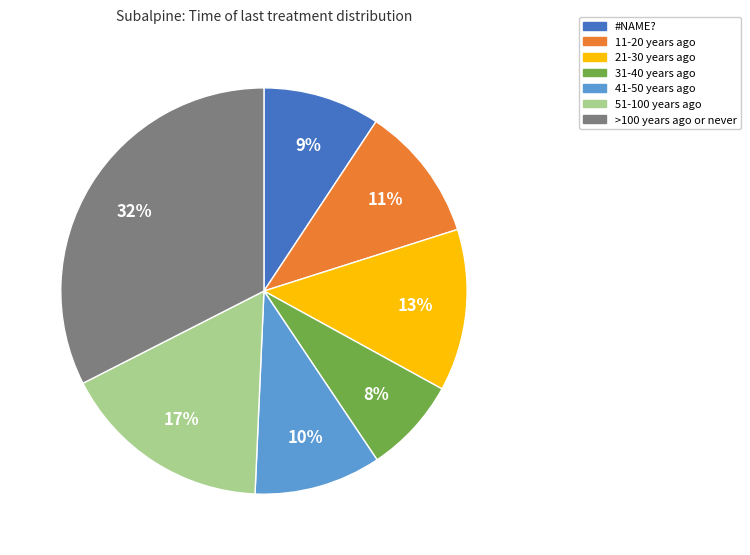

Which slice is the largest?

>100 years ago or never